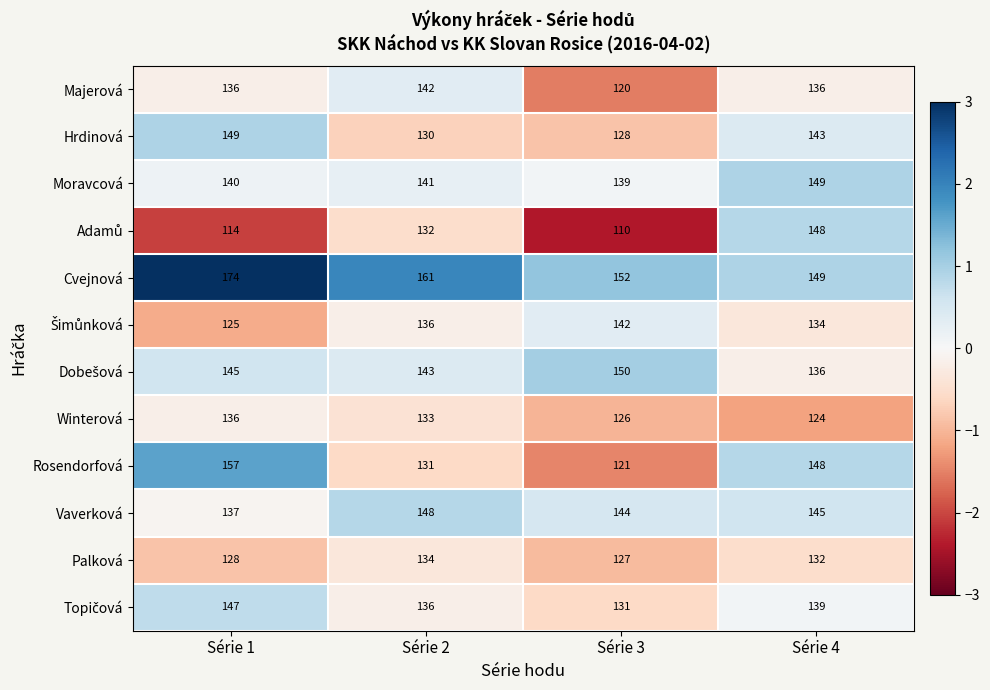

What is the spread (max minus min) of values at Série 2?

31